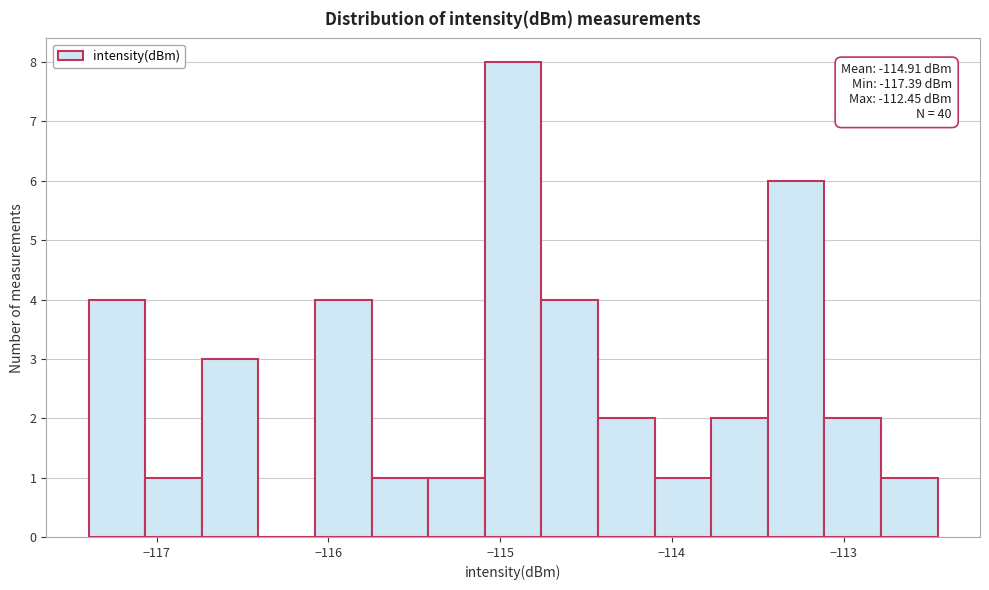

Around what value on the x-axis is the tallest bar? Give the approximate position of its centre, as read against the axis.

-114.9